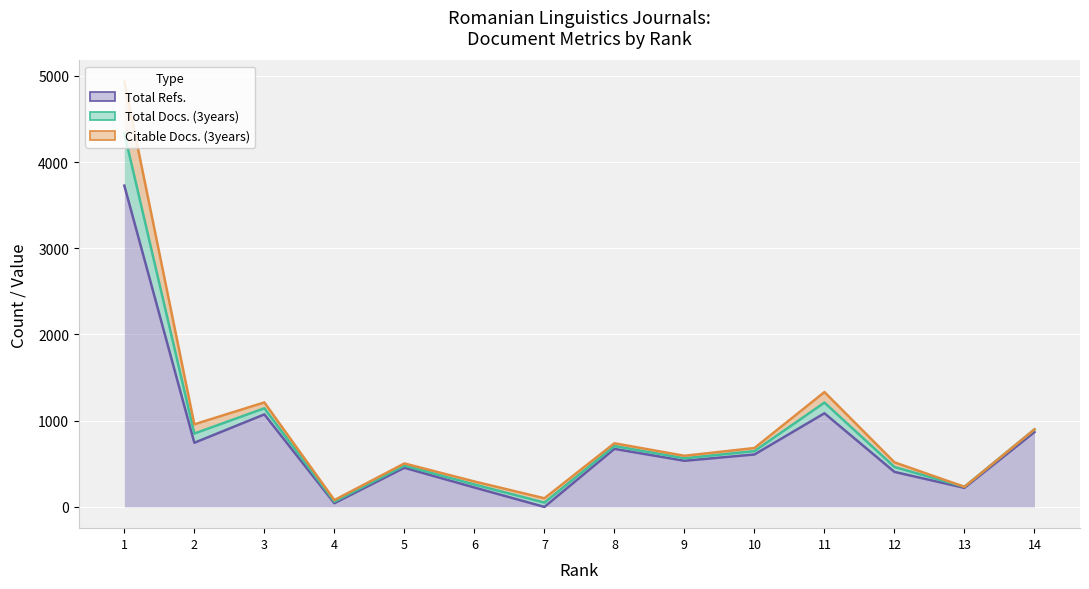

At which label is Total Refs. closest to 1863?

11